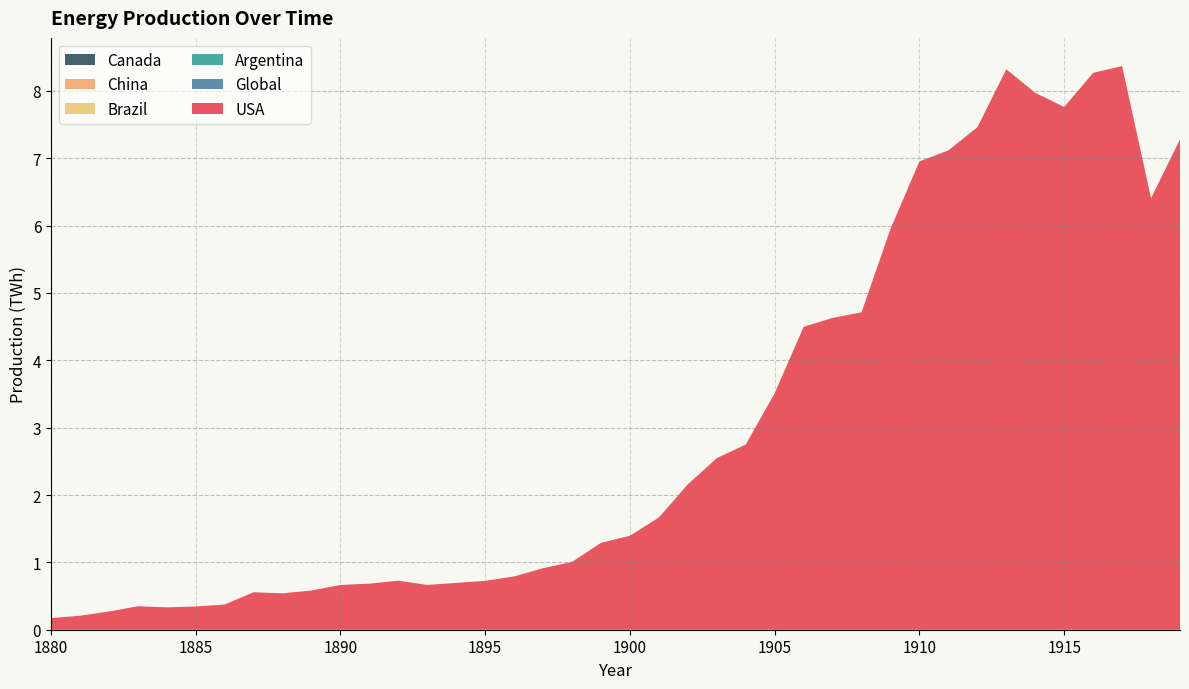

Reading left to right, transcribe all the data shown in this chart.

USA: 0.2	0.2	0.3	0.3	0.3	0.3	0.4	0.6	0.5	0.6	0.7	0.7	0.7	0.7	0.7	0.7	0.8	0.9	1.0	1.3	1.4	1.7	2.2	2.5	2.7	3.5	4.5	4.6	4.7	6.0	7.0	7.1	7.5	8.3	8.0	7.8	8.3	8.4	6.4	7.3
Global: 0.0	0.0	0.0	0.0	0.0	0.0	0.0	0.0	0.0	0.0	0.0	0.0	0.0	0.0	0.0	0.0	0.0	0.0	0.0	0.0	0.0	0.0	0.0	0.0	0.0	0.0	0.0	0.0	0.0	0.0	0.0	0.0	0.0	0.0	0.0	0.0	0.0	0.0	0.0	0.0
Argentina: 0.0	0.0	0.0	0.0	0.0	0.0	0.0	0.0	0.0	0.0	0.0	0.0	0.0	0.0	0.0	0.0	0.0	0.0	0.0	0.0	0.0	0.0	0.0	0.0	0.0	0.0	0.0	0.0	0.0	0.0	0.0	0.0	0.0	0.0	0.0	0.0	0.0	0.0	0.0	0.0
Brazil: 0.0	0.0	0.0	0.0	0.0	0.0	0.0	0.0	0.0	0.0	0.0	0.0	0.0	0.0	0.0	0.0	0.0	0.0	0.0	0.0	0.0	0.0	0.0	0.0	0.0	0.0	0.0	0.0	0.0	0.0	0.0	0.0	0.0	0.0	0.0	0.0	0.0	0.0	0.0	0.0
China: 0.0	0.0	0.0	0.0	0.0	0.0	0.0	0.0	0.0	0.0	0.0	0.0	0.0	0.0	0.0	0.0	0.0	0.0	0.0	0.0	0.0	0.0	0.0	0.0	0.0	0.0	0.0	0.0	0.0	0.0	0.0	0.0	0.0	0.0	0.0	0.0	0.0	0.0	0.0	0.0
Canada: 0.0	0.0	0.0	0.0	0.0	0.0	0.0	0.0	0.0	0.0	0.0	0.0	0.0	0.0	0.0	0.0	0.0	0.0	0.0	0.0	0.0	0.0	0.0	0.0	0.0	0.0	0.0	0.0	0.0	0.0	0.0	0.0	0.0	0.0	0.0	0.0	0.0	0.0	0.0	0.0